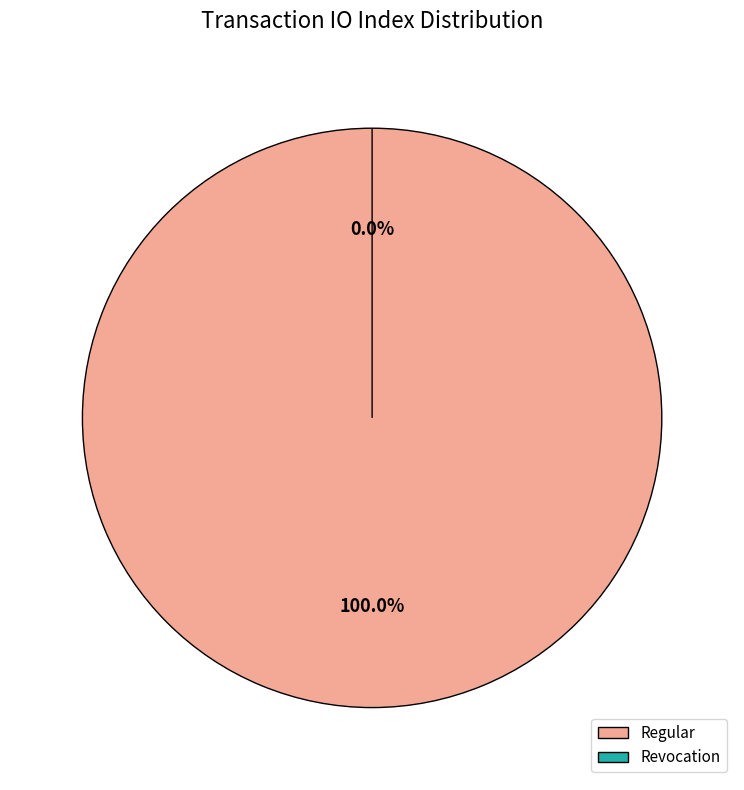

Which slice is the smallest?

Revocation